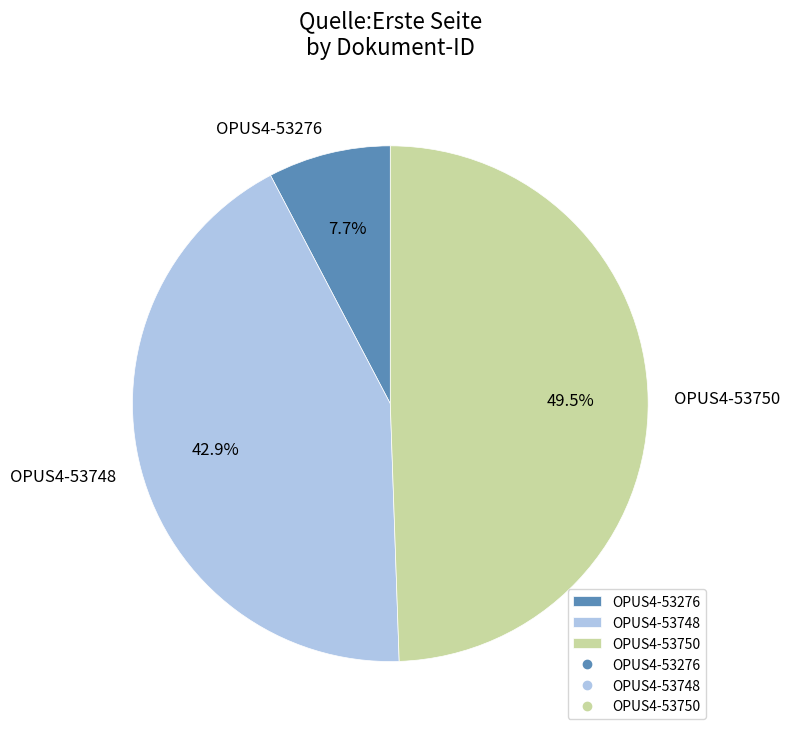

Between OPUS4-53276 and OPUS4-53750, which is larger?

OPUS4-53750